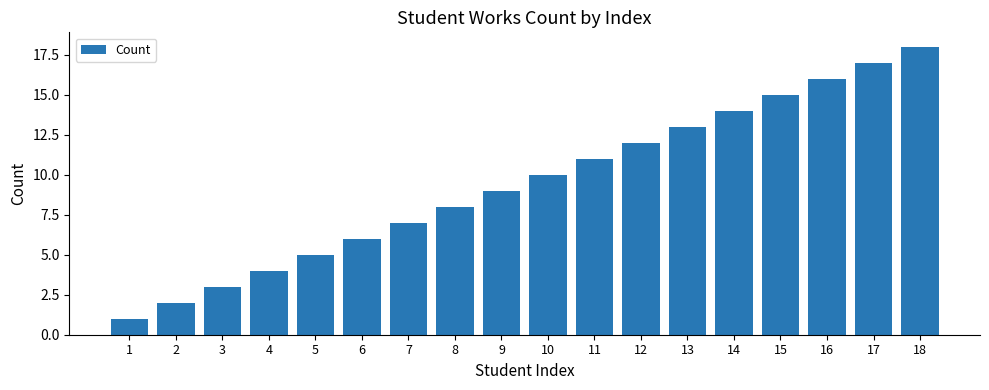

How many categories are shown in the chart?

18